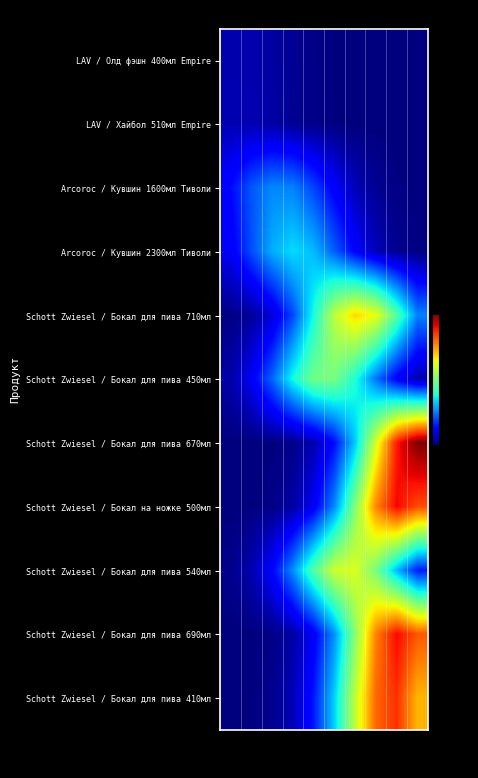

Count the number of categories in the chart.

10